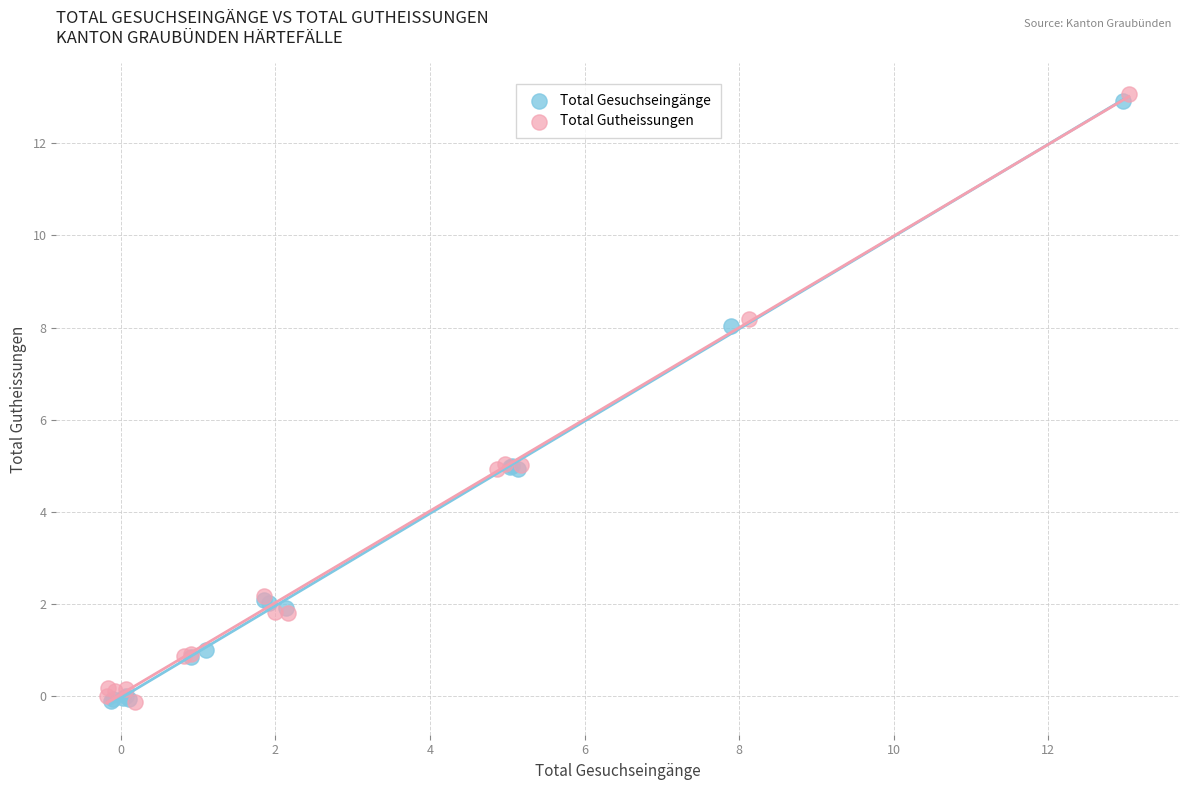

Which series contains the highest Y value?

Total Gutheissungen